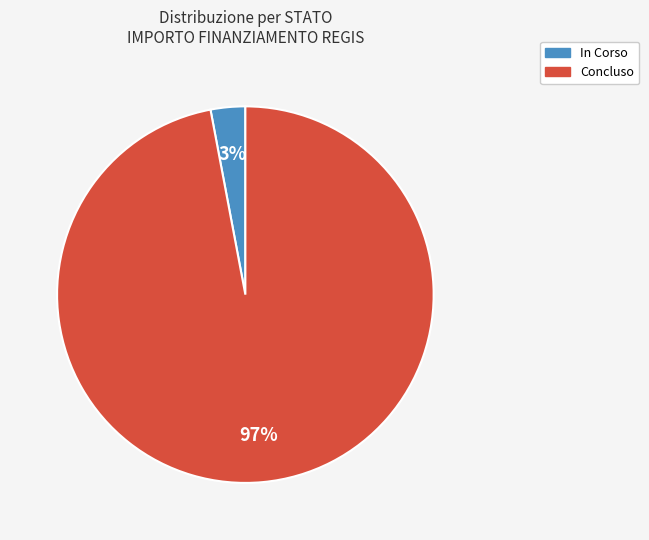

Do In Corso and Concluso together represent more than half of the pie?

Yes